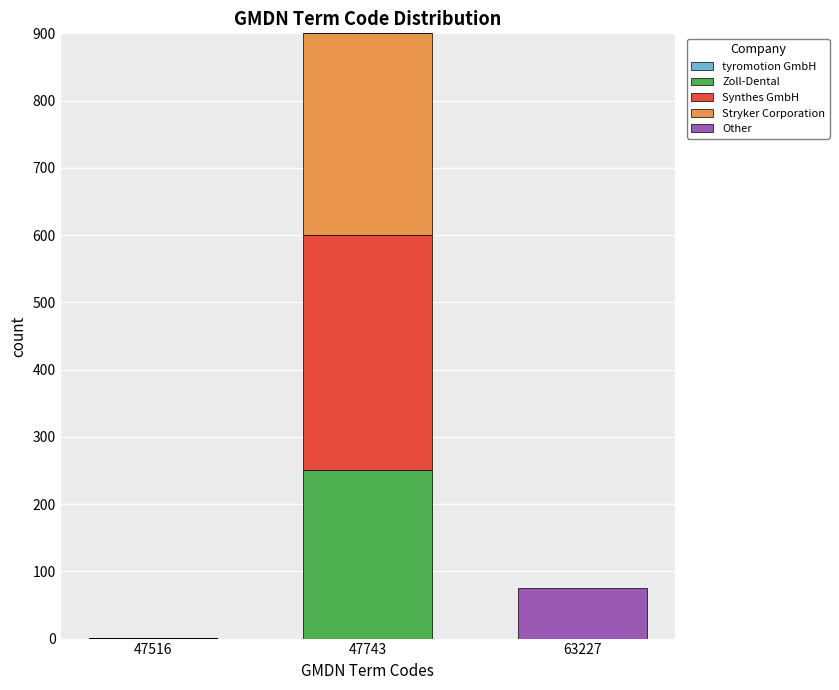

What is the total value across all series at 47743?

900